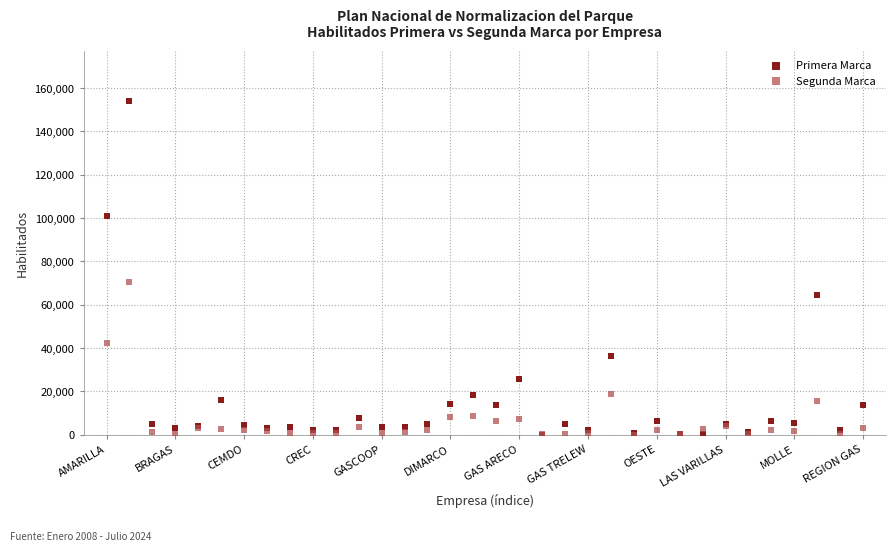

Across all series, what Y value is closest to 77081?

70400